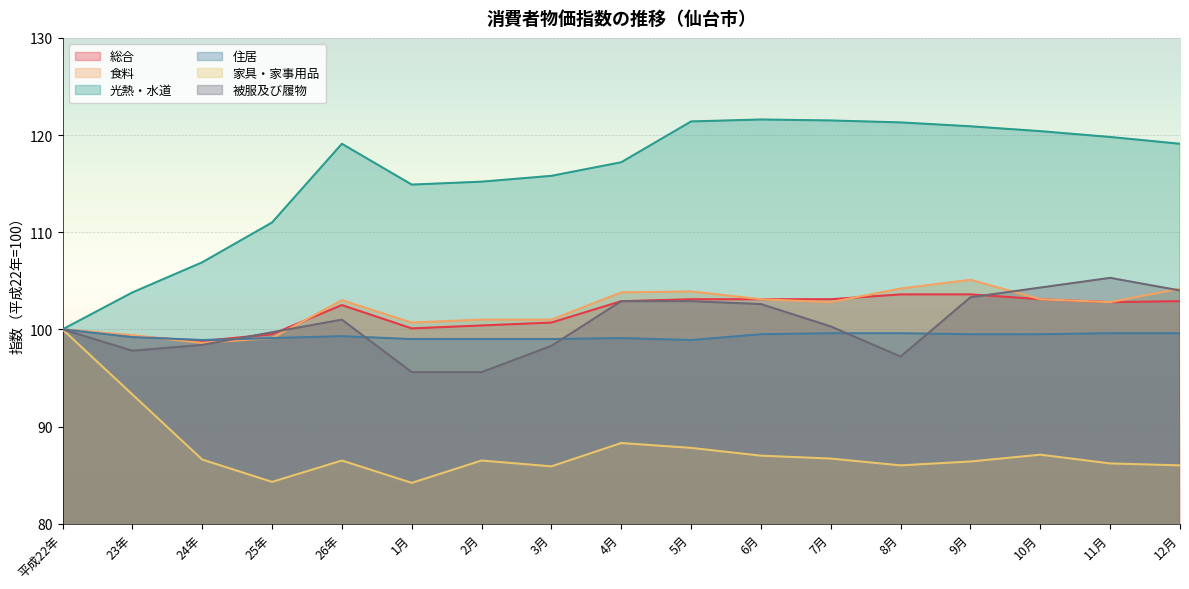

List the labels in order of 光熱・水道 value, largest first.

6月, 7月, 5月, 8月, 9月, 10月, 11月, 26年, 12月, 4月, 3月, 2月, 1月, 25年, 24年, 23年, 平成22年